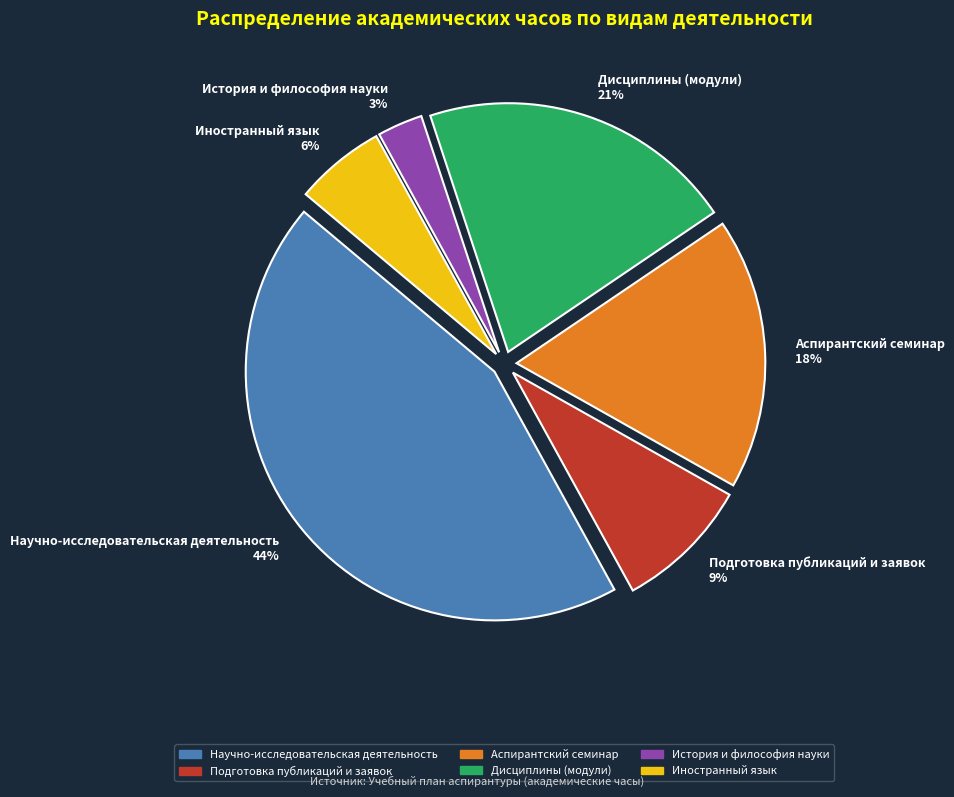

Is there any slice that represents more than half of the pie?

No